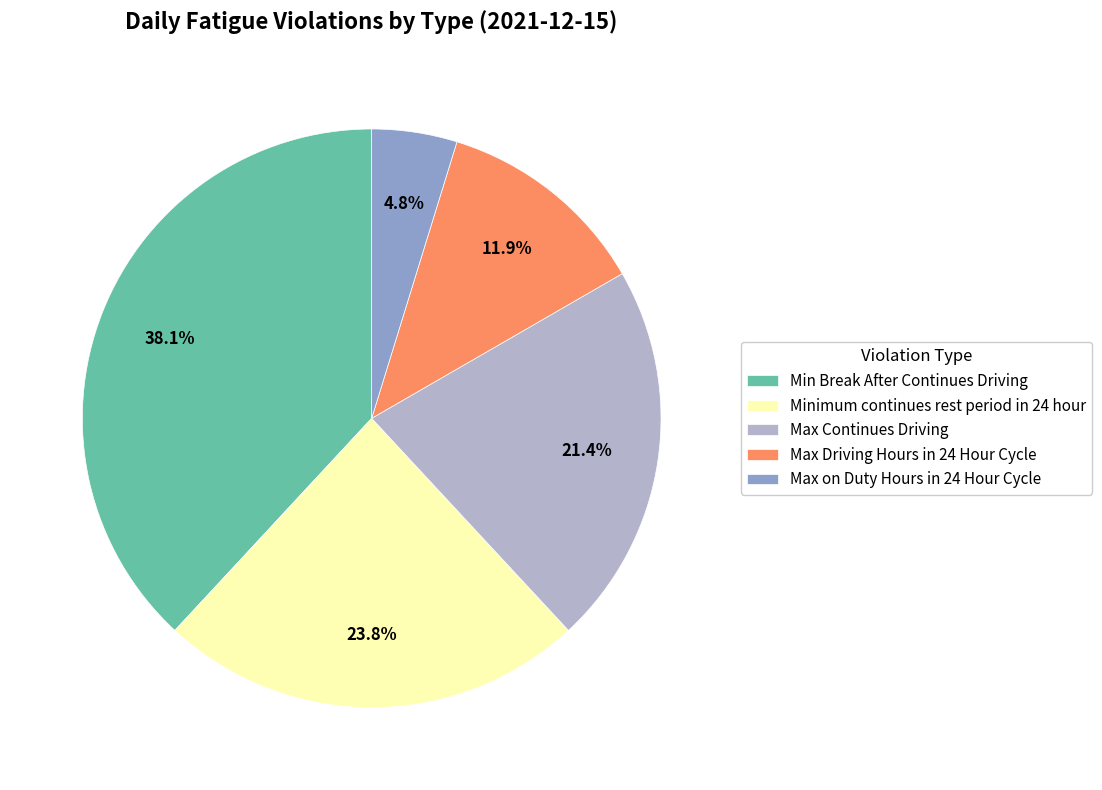

Count the number of slices in the pie.

5